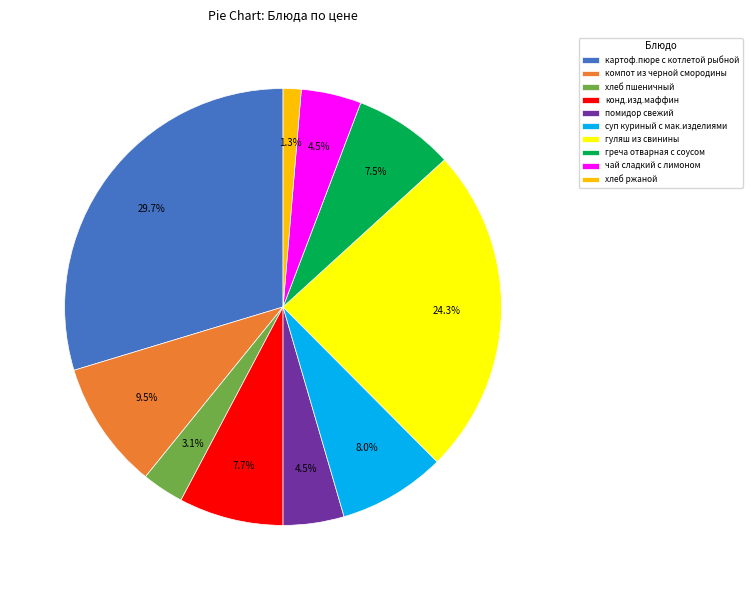

Is there any slice that represents more than half of the pie?

No